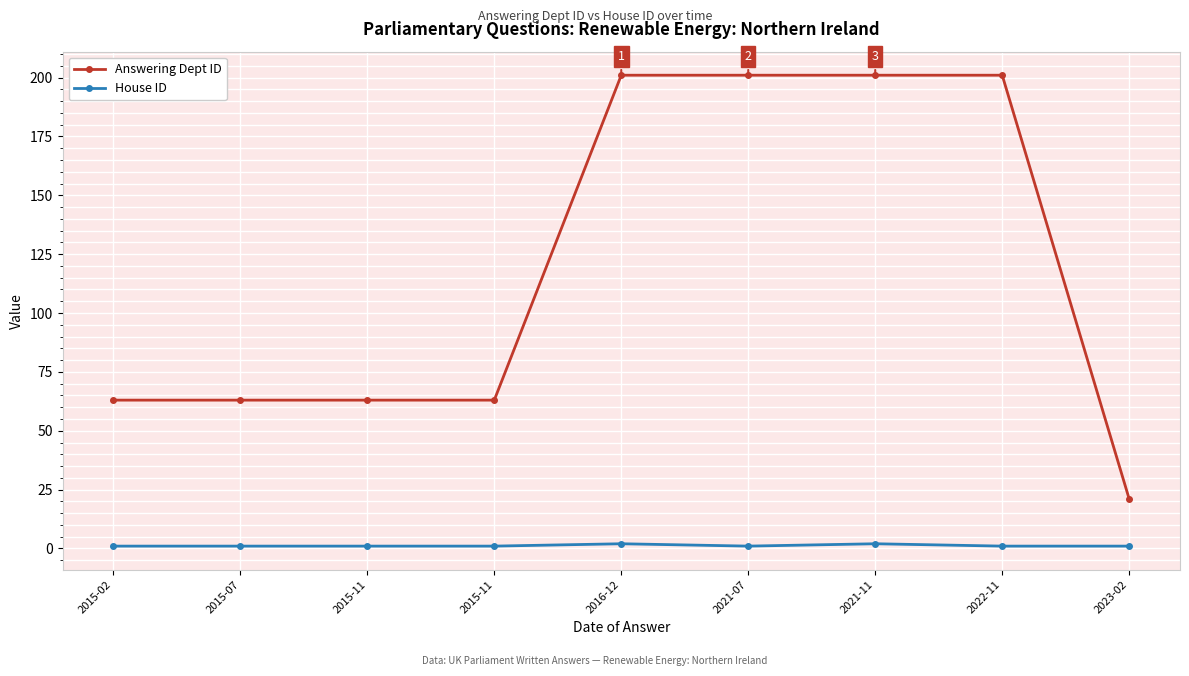

True or false: House ID and Answering Dept ID intersect in this chart.

False